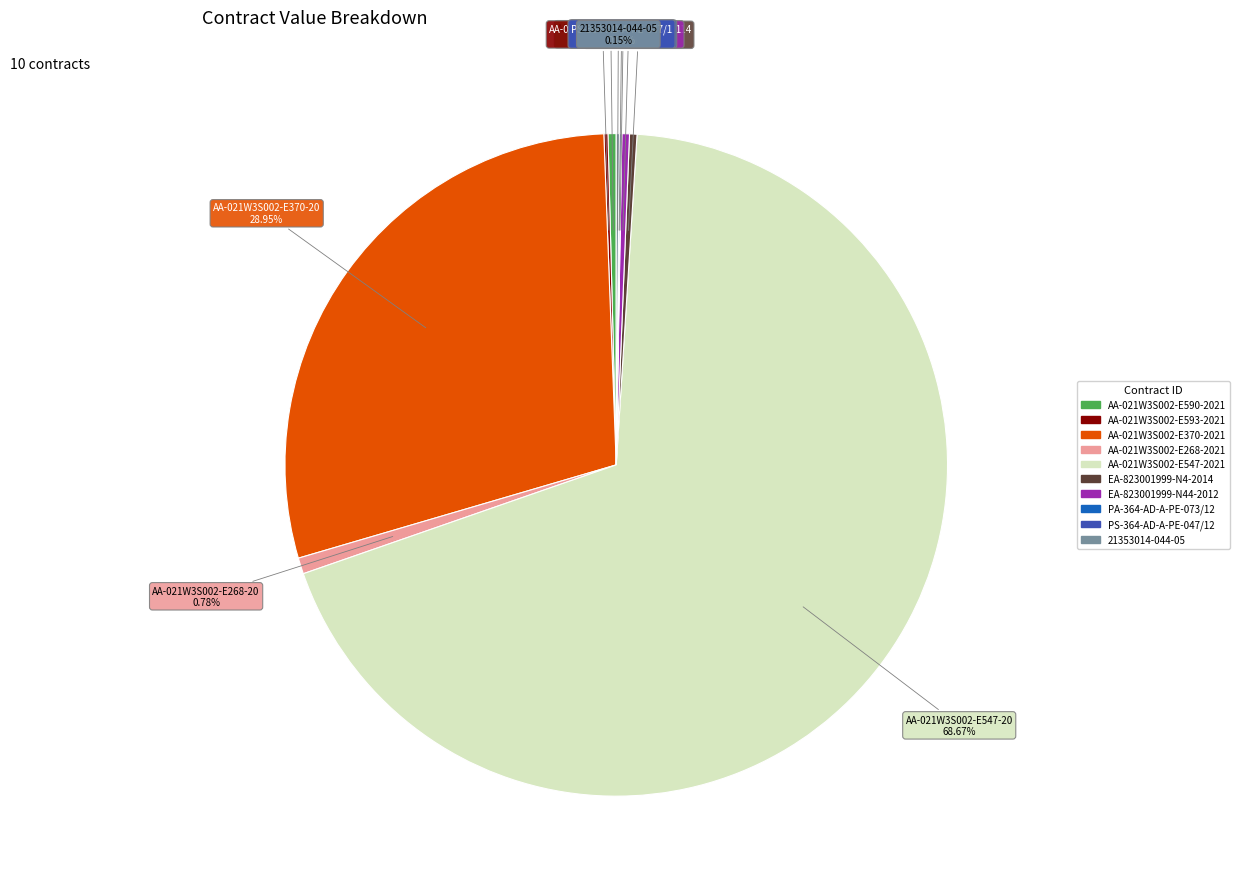

Which slice is the largest?

AA-021W3S002-E547-2021